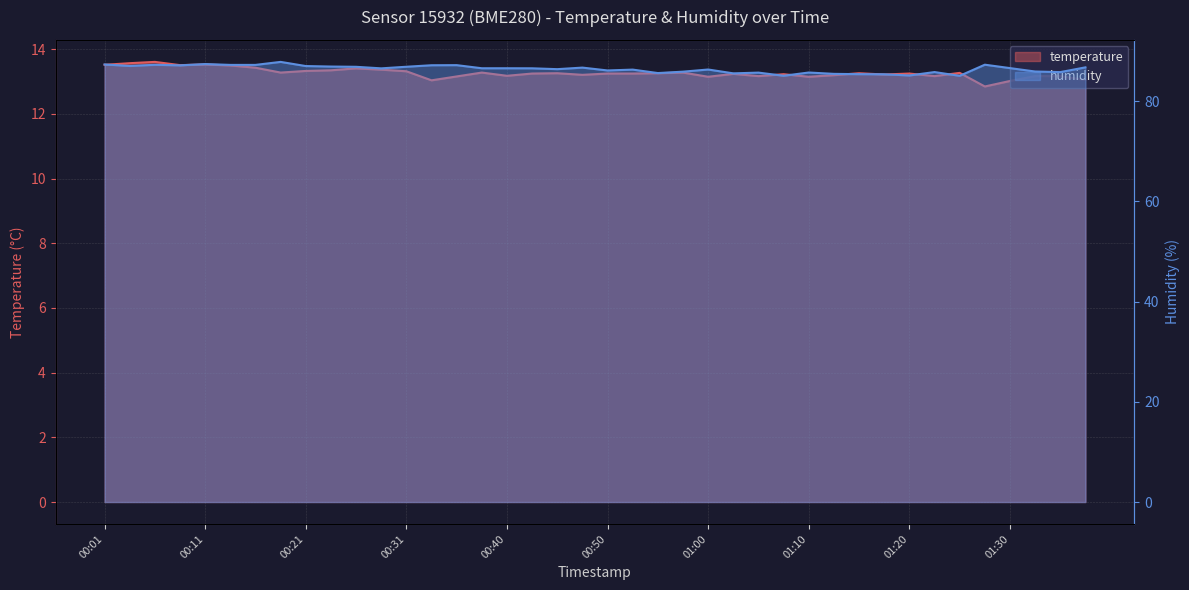

Reading left to right, list all the values displayed in this chart.

temperature: 00:01=13.5	00:04=13.6	00:06=13.6	00:09=13.5	00:11=13.5	00:13=13.5	00:16=13.4	00:18=13.3	00:21=13.3	00:23=13.3	00:26=13.4	00:28=13.4	00:31=13.3	00:33=13.0	00:36=13.2	00:38=13.3	00:40=13.2	00:43=13.2	00:45=13.3	00:48=13.2	00:50=13.2	00:53=13.2	00:55=13.3	00:58=13.3	01:00=13.2	01:03=13.2	01:05=13.2	01:08=13.2	01:10=13.2	01:12=13.2	01:15=13.3	01:17=13.2	01:20=13.2	01:22=13.2	01:25=13.3	01:27=12.8	01:30=13.0	01:32=13.2	01:35=13.2	01:37=13.1
humidity: 00:01=87.4	00:04=87.1	00:06=87.3	00:09=87.2	00:11=87.4	00:13=87.3	00:16=87.3	00:18=87.9	00:21=87.0	00:23=86.9	00:26=86.9	00:28=86.6	00:31=86.9	00:33=87.2	00:36=87.2	00:38=86.6	00:40=86.6	00:43=86.6	00:45=86.4	00:48=86.7	00:50=86.2	00:53=86.3	00:55=85.6	00:58=85.9	01:00=86.3	01:03=85.6	01:05=85.7	01:08=85.1	01:10=85.8	01:12=85.5	01:15=85.4	01:17=85.4	01:20=85.2	01:22=85.8	01:25=85.1	01:27=87.3	01:30=86.6	01:32=86.0	01:35=85.8	01:37=86.8